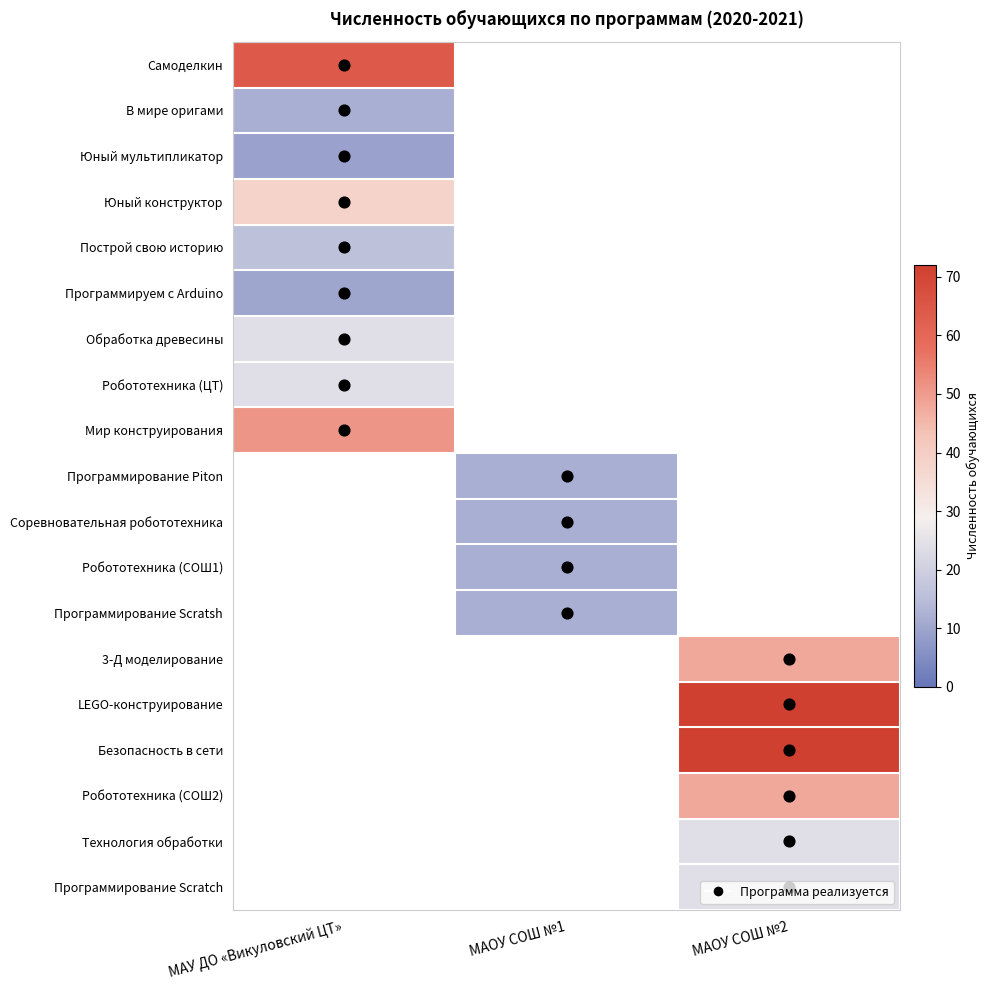

At how many categories does at least one series exceed 27?

2